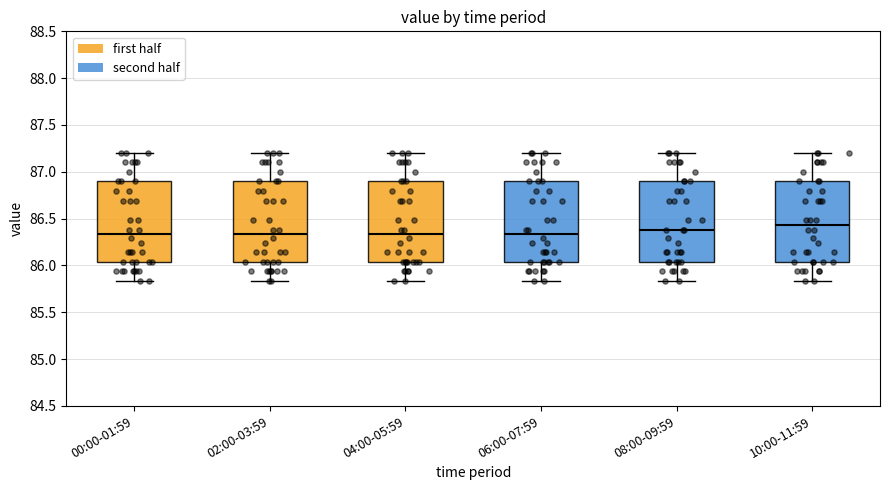

Reading left to right, transcribe this box plot: for each box, give where its median line is, the range the box spans, and where its two whiskers end, as read against the y-axis. The values are not printed on the chart, so give them approximately, as read against the axis.

00:00-01:59: median 86.35, box 86.05 to 86.90, whiskers 85.85 to 87.20
02:00-03:59: median 86.35, box 86.05 to 86.90, whiskers 85.85 to 87.20
04:00-05:59: median 86.35, box 86.05 to 86.90, whiskers 85.85 to 87.20
06:00-07:59: median 86.35, box 86.05 to 86.90, whiskers 85.85 to 87.20
08:00-09:59: median 86.40, box 86.05 to 86.90, whiskers 85.85 to 87.20
10:00-11:59: median 86.45, box 86.05 to 86.90, whiskers 85.85 to 87.20